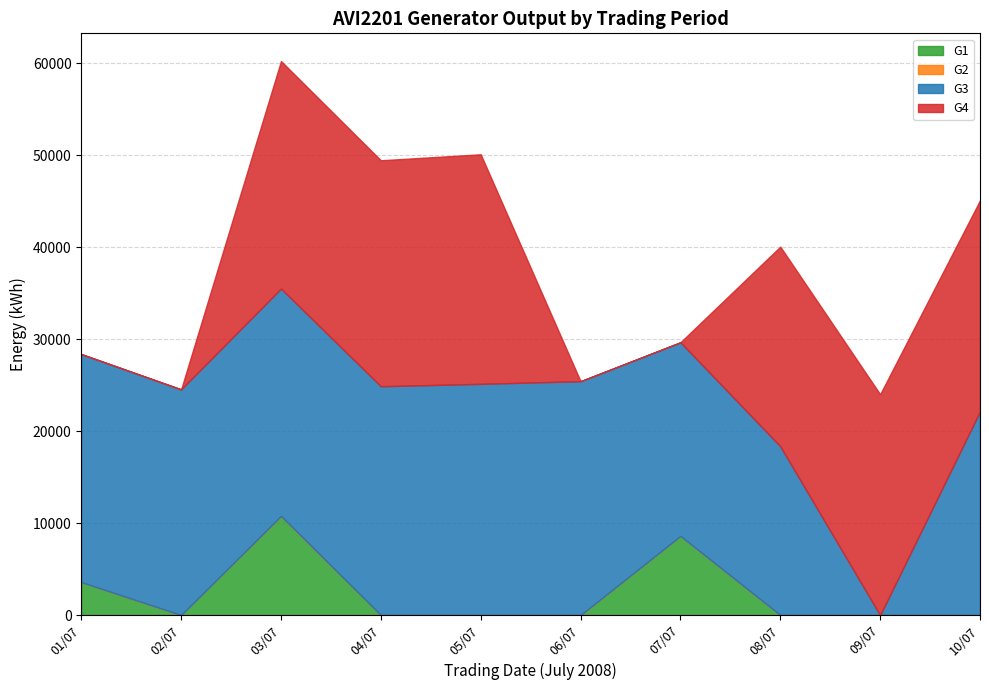

Rank the series at 04/07 from lowest to highest value.

G1, G2, G4, G3